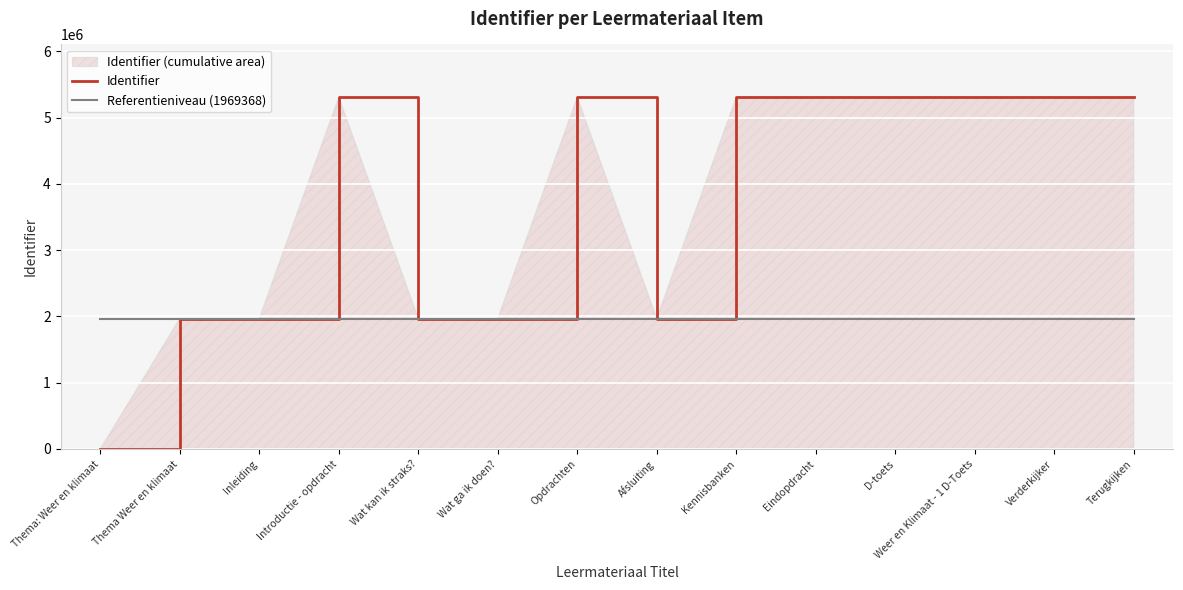

What is the average value of the Identifier series?

3737397